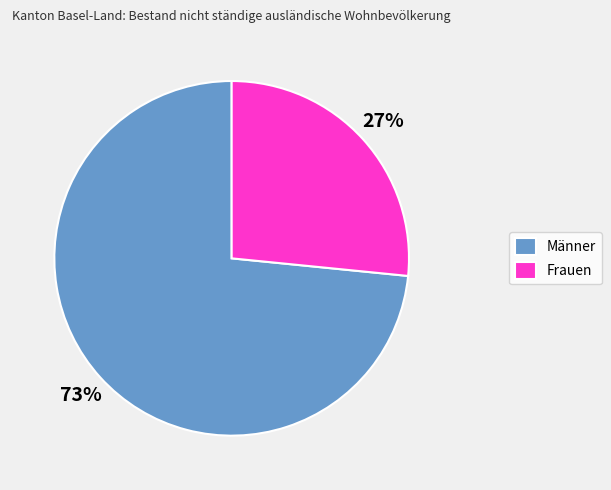

What percentage is the Männer slice, to the nearest percent?

73%